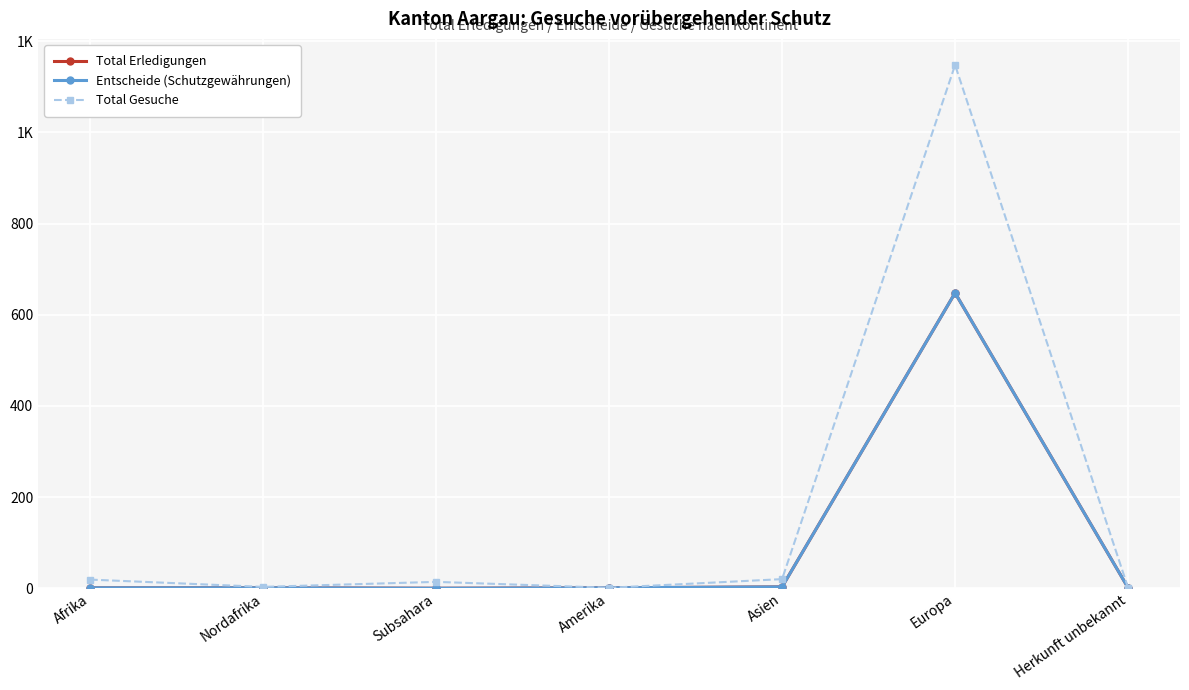

What is the maximum value shown in the chart?

1148